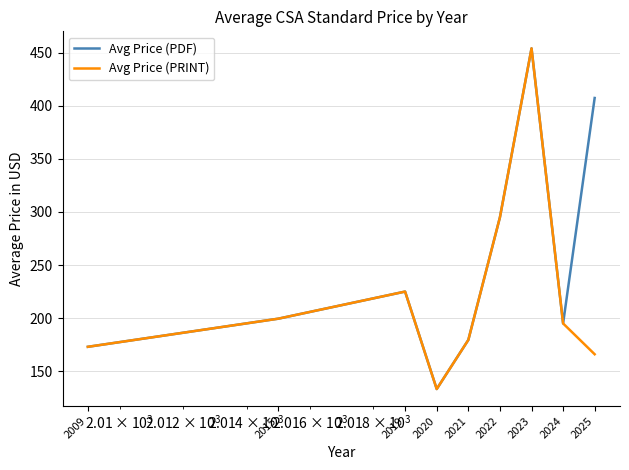

What is the highest value of the Avg Price (PDF) series?

454.0